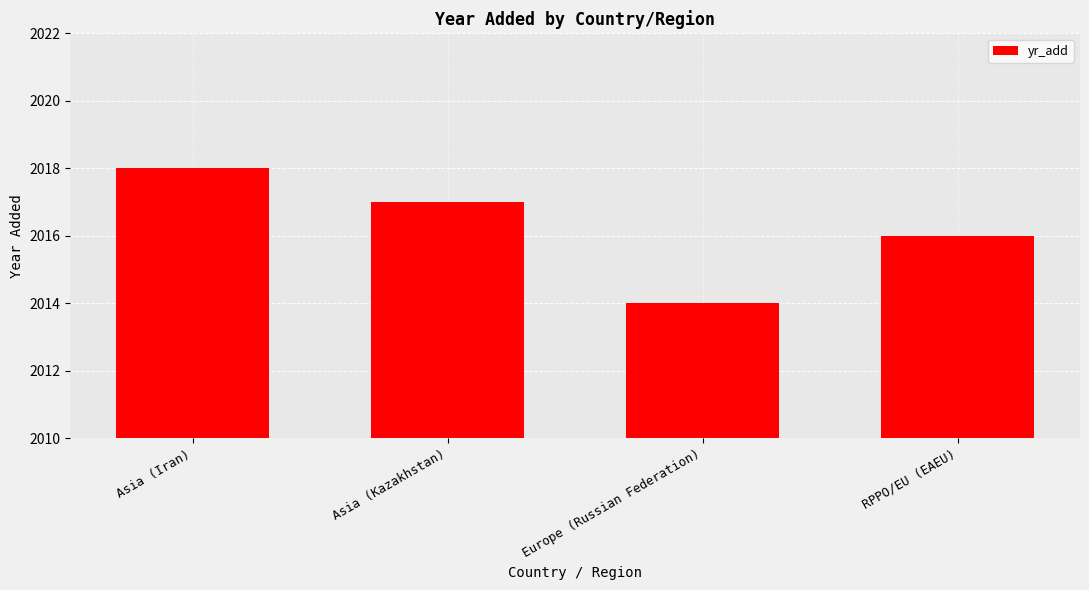

What is the sum of all values?

8065